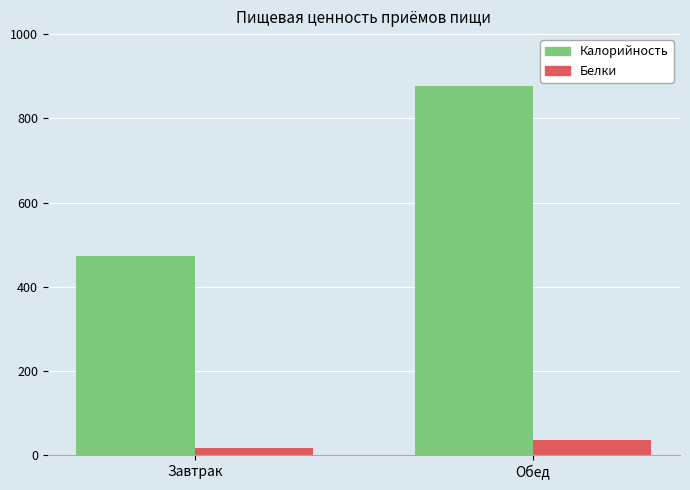

What is the difference between the Белки values at Обед and Завтрак?

20